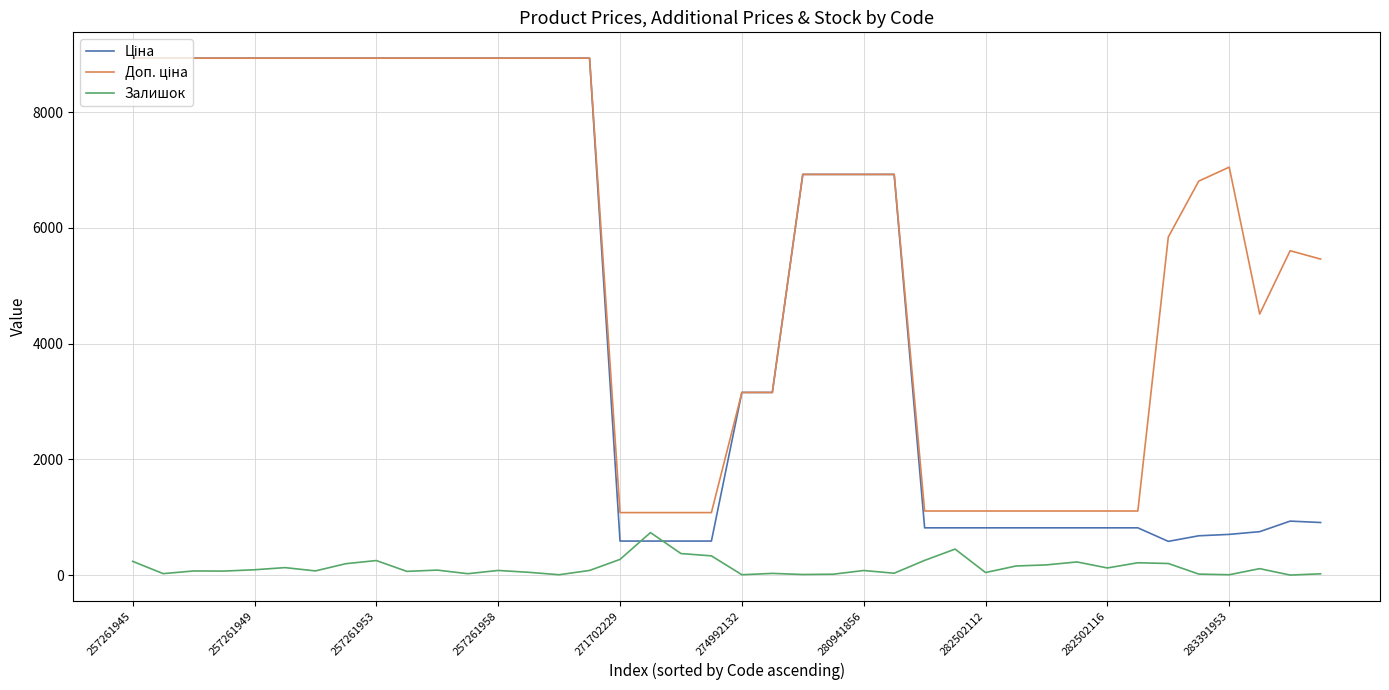

What is the greatest value displayed?

8934.1